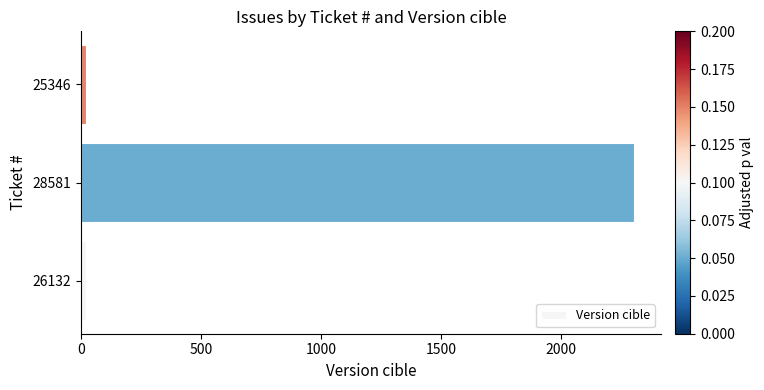

What is the difference between the maximum and second lowest values?

2280.0